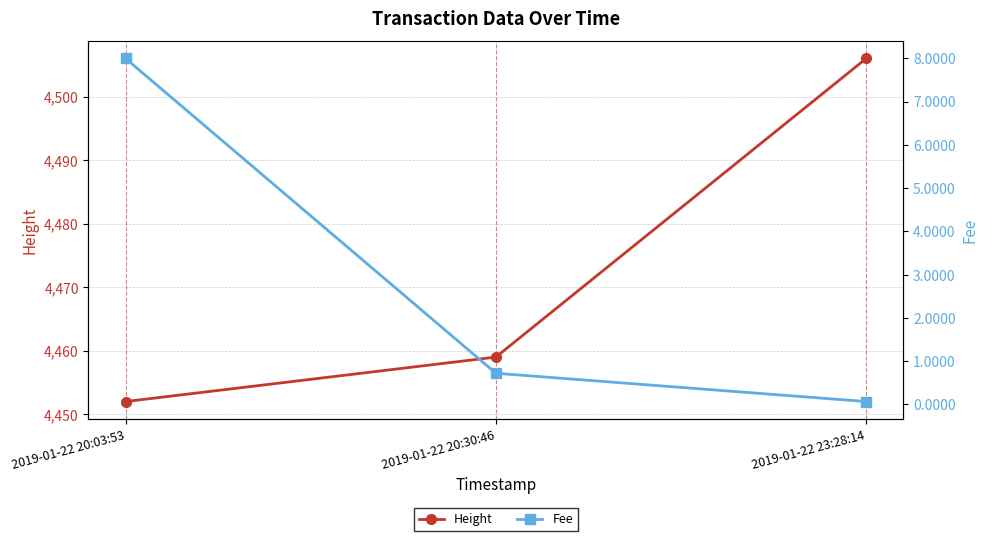

Count the Height values in the range 4452 to 4506.

3